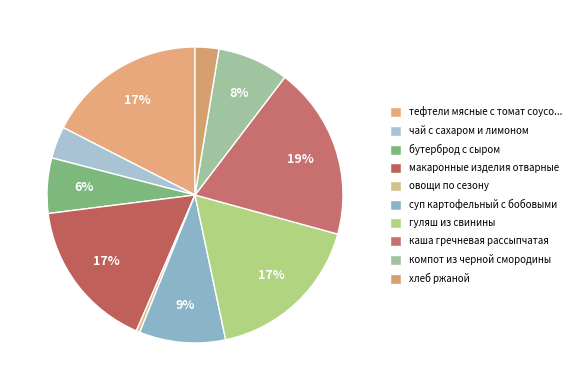

Rank the categories by value from lowest to highest.

овощи по сезону, хлеб ржаной, чай с сахаром и лимоном, бутерброд с сыром, компот из черной смородины, суп картофельный с бобовыми, макаронные изделия отварные, гуляш из свинины, тефтели мясные с томат соусом, каша гречневая рассыпчатая